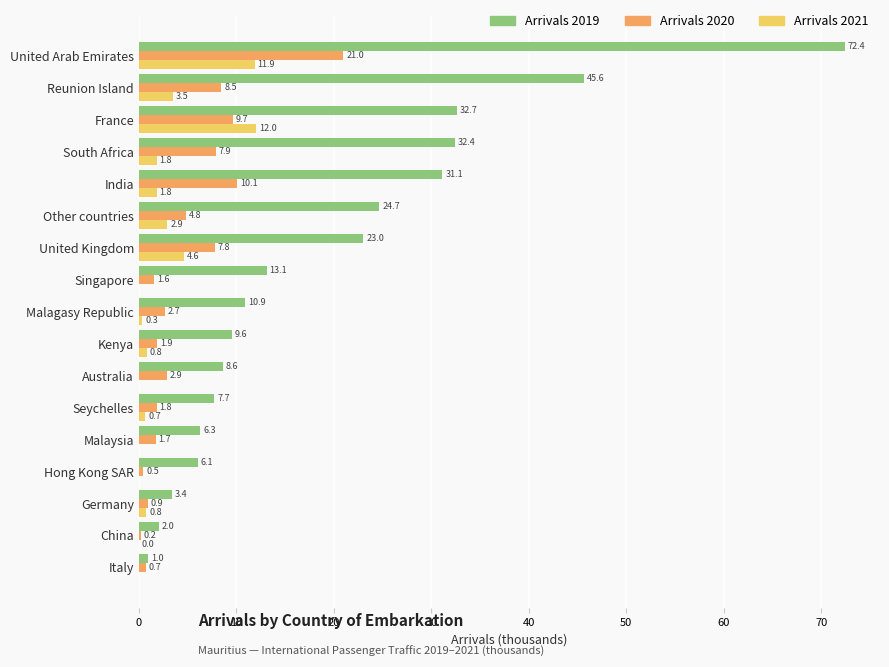

Where is Arrivals 2021 nearest to the value 6?

United Kingdom